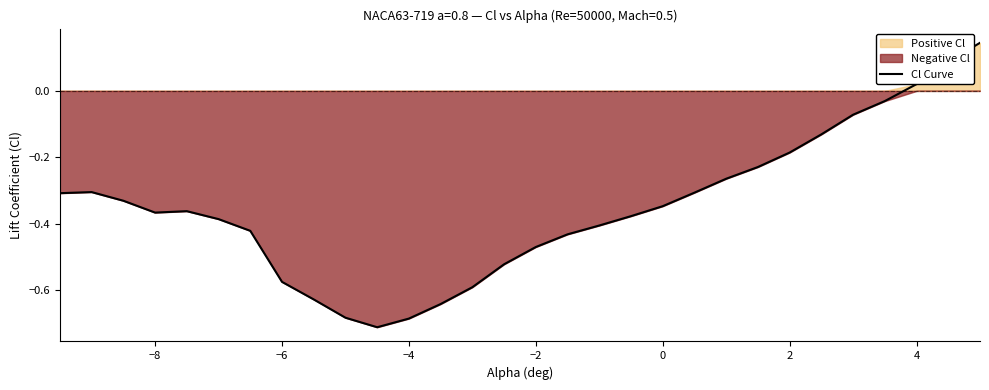

Is it true that Cl Curve equals -0.1 at −2?

False